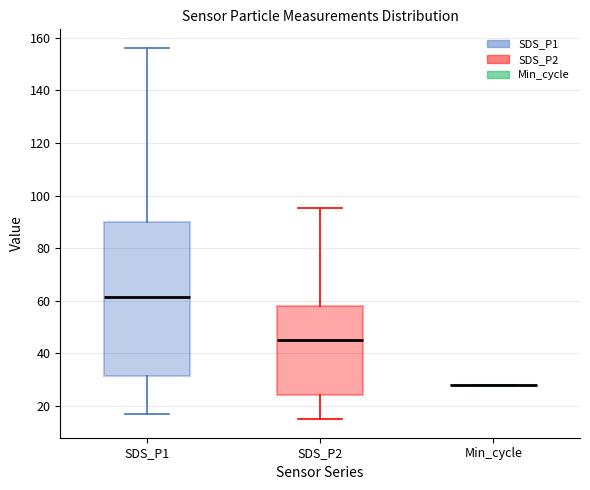

Comparing the boxes themselves (not the whiskers), which one is the tallest?

SDS_P1